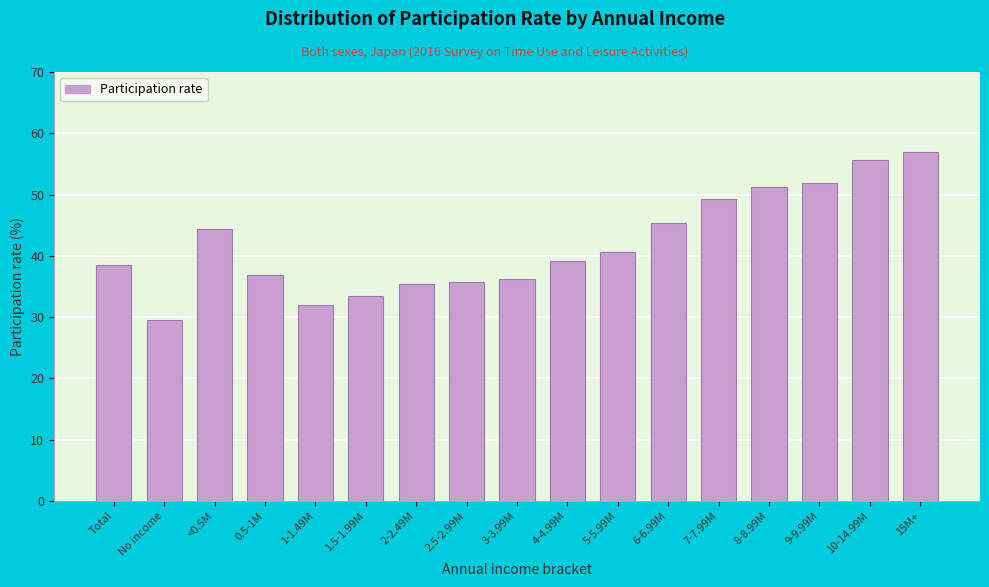

Reading left to right, extract all data points from this chart.

38.5	29.6	44.4	36.9	31.9	33.5	35.4	35.7	36.3	39.1	40.6	45.3	49.2	51.2	51.9	55.7	57.0